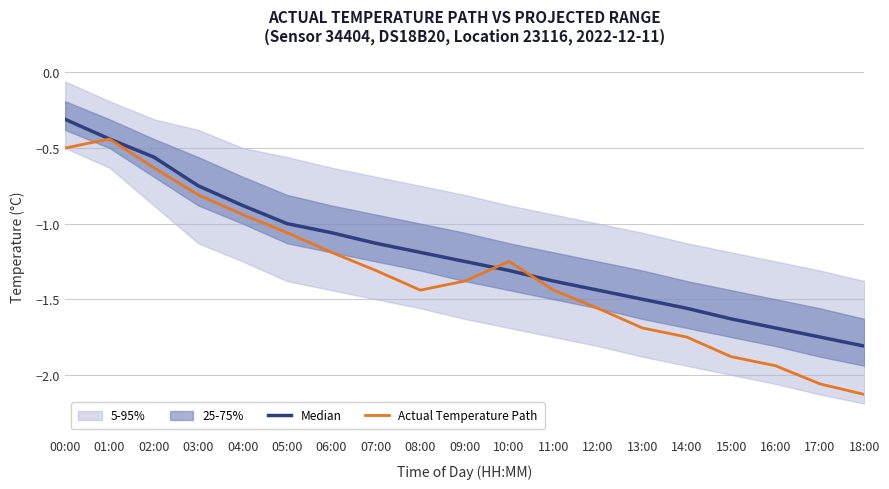

The value of Median at 10:00 is -0.7. True or false?

False